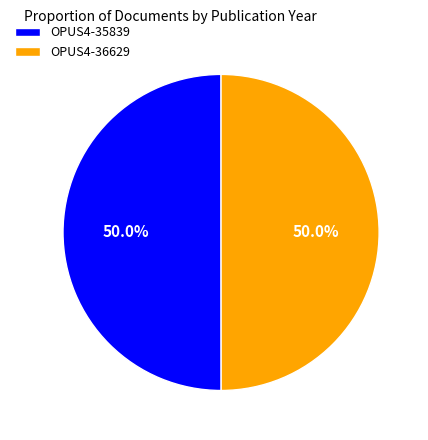

True or false: OPUS4-35839 accounts for 50% of the total.

True